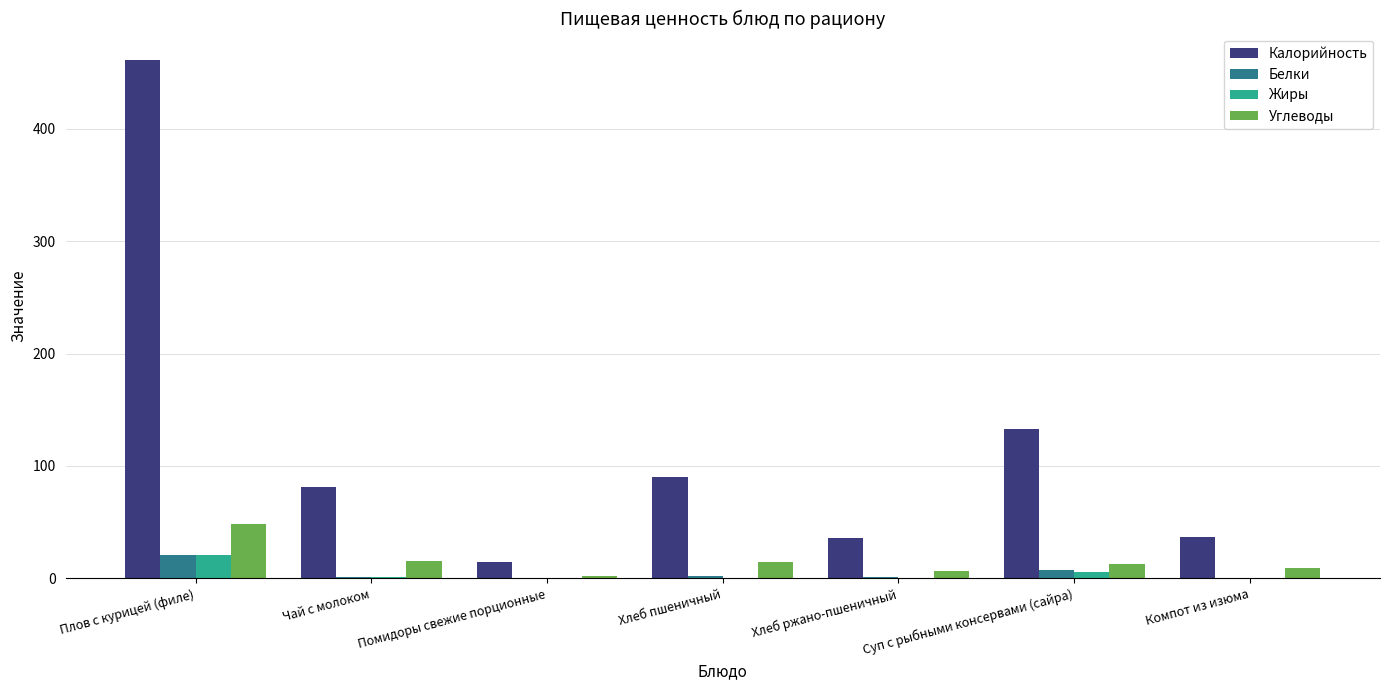

At which label does Углеводы first exceed 12?

Плов с курицей (филе)